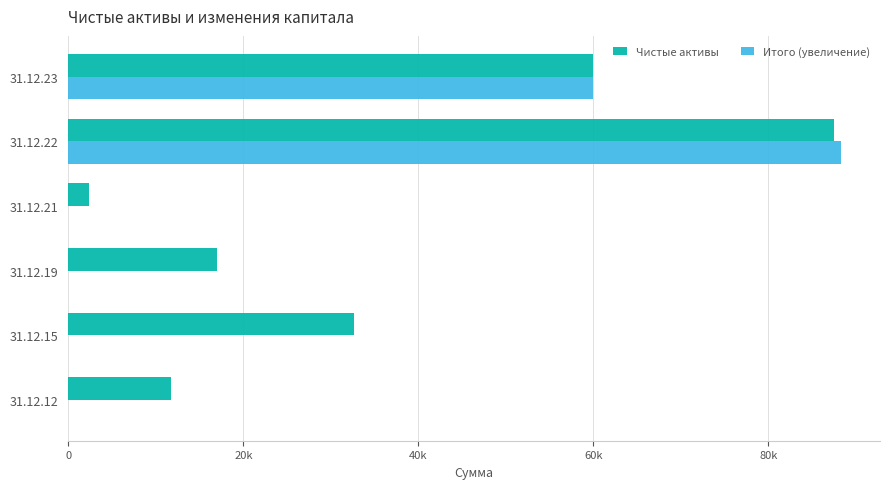

At which category is the sum across all series the highest?

31.12.22